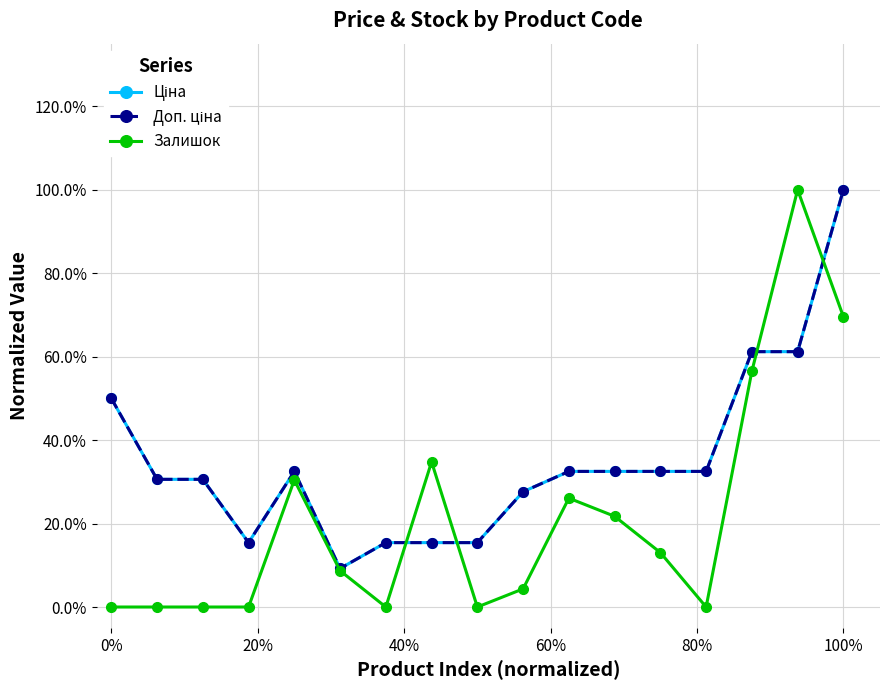

True or false: Доп. ціна and Залишок cross at least once.

True